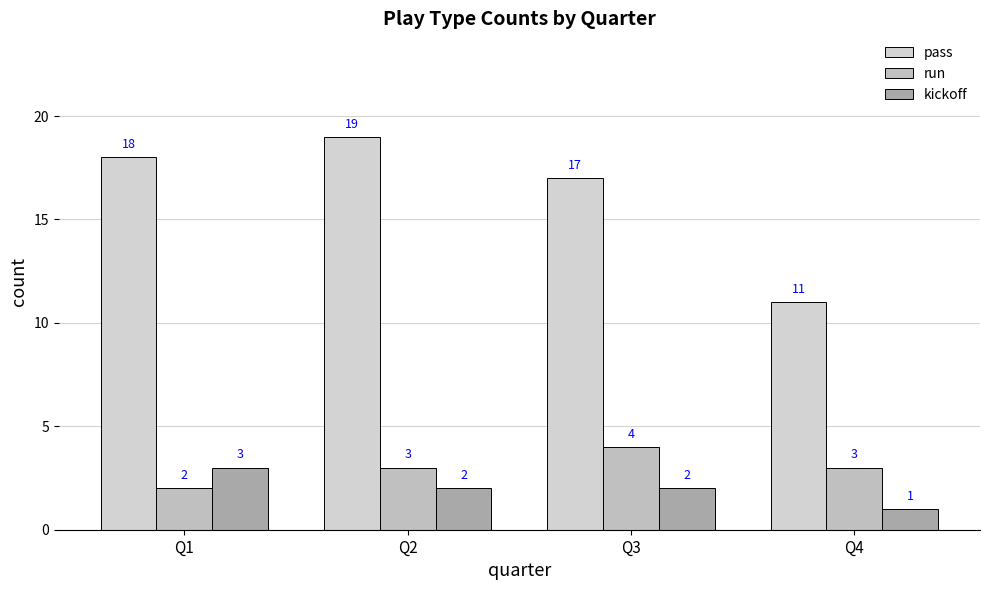

What is the smallest value displayed?

1